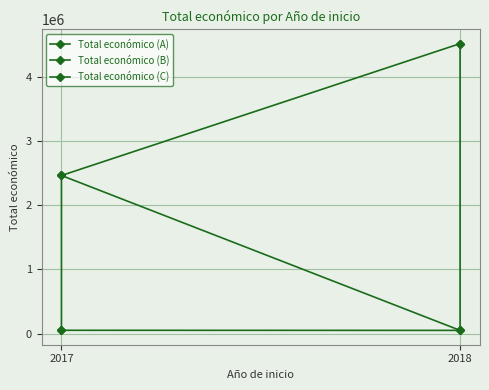

Rank the categories by value from highest to lowest.

2018, 2017, 2017, 2018